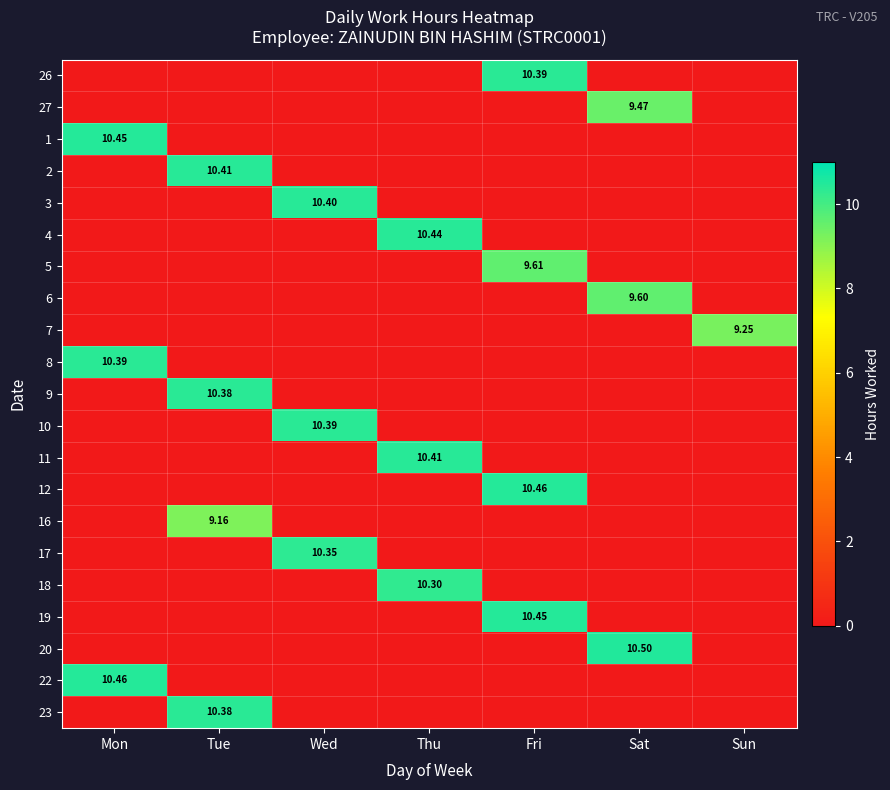

How many categories are shown in the chart?

7